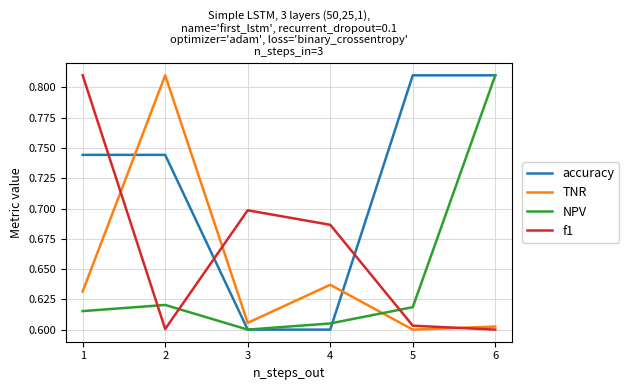

Which series ends up on top after the final intersection of TNR and NPV?

NPV